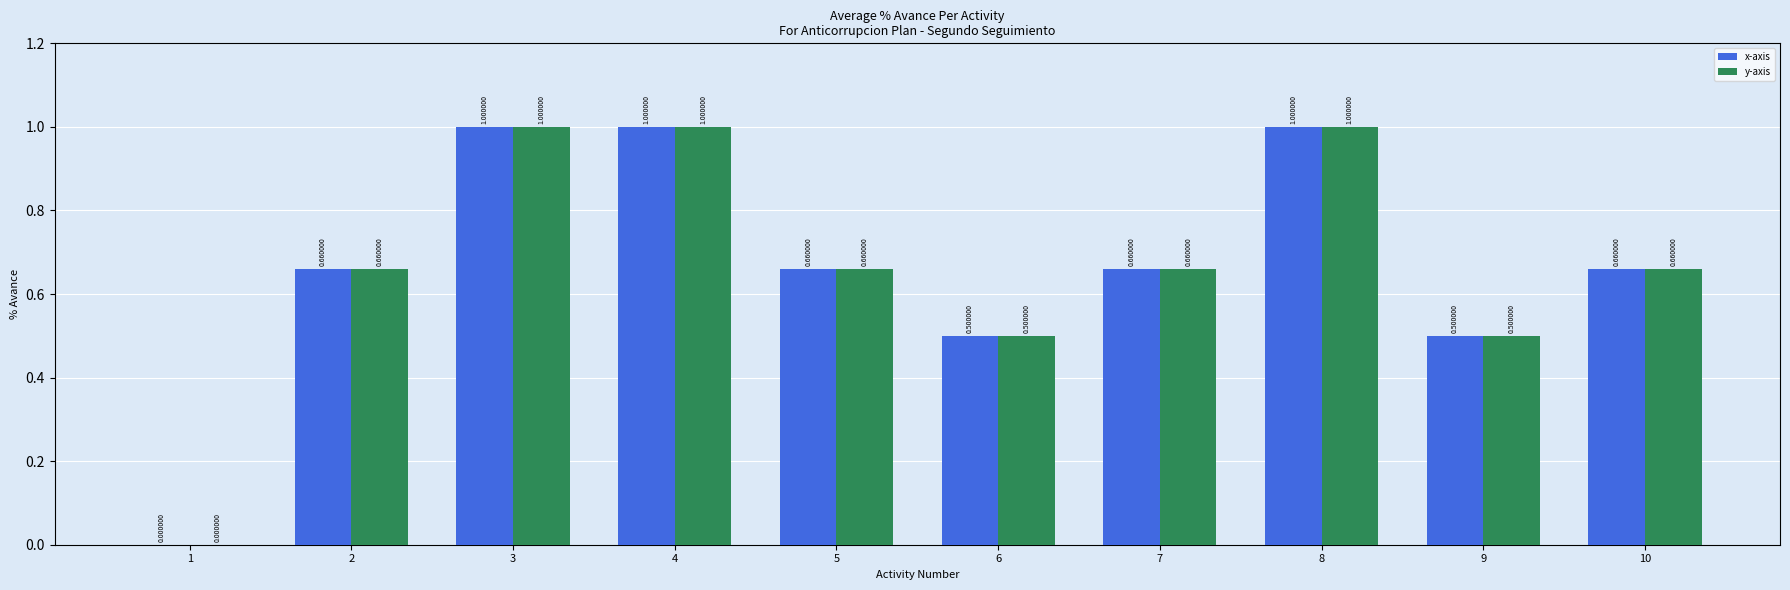

What is the difference between the y-axis values at 4 and 1?

1.0